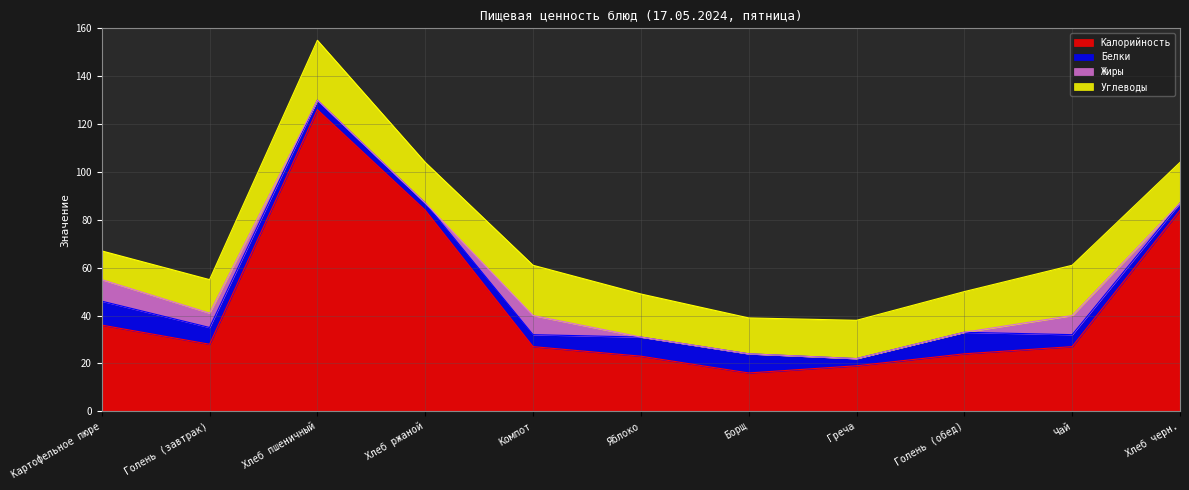

At how many categories does at least one series exceed 69?

3